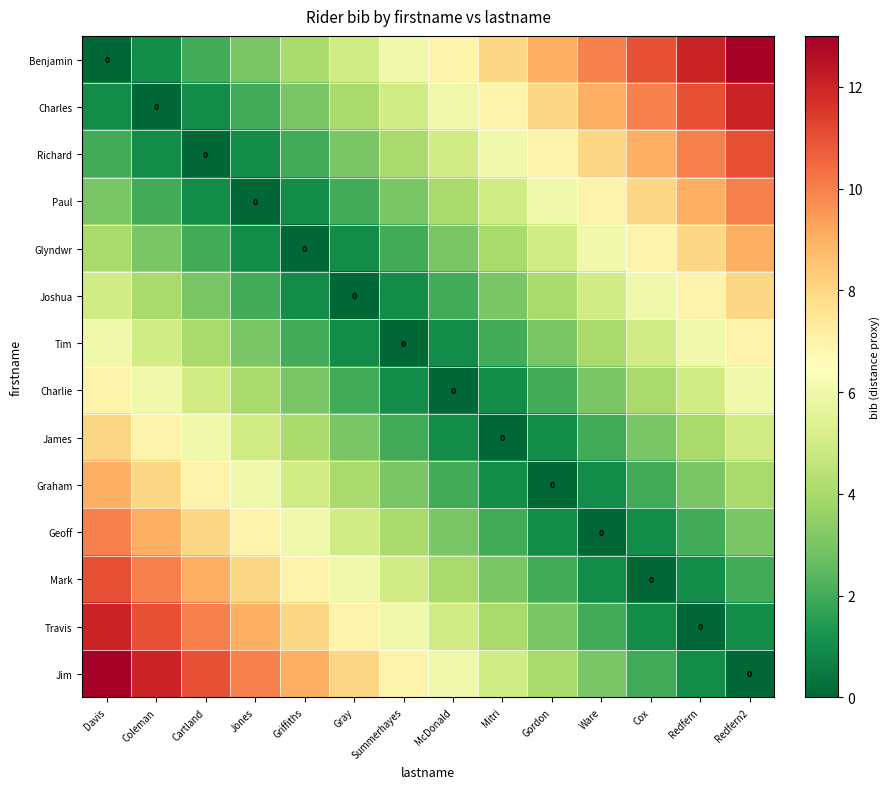

Where does the Charlie series first go above 4?

Davis